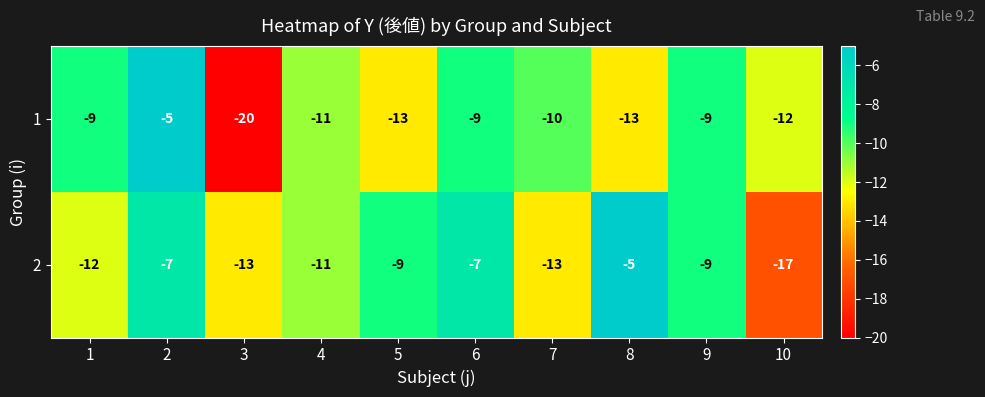

Reading left to right, transcribe all the data shown in this chart.

1: 1=-9	2=-5	3=-20	4=-11	5=-13	6=-9	7=-10	8=-13	9=-9	10=-12
2: 1=-12	2=-7	3=-13	4=-11	5=-9	6=-7	7=-13	8=-5	9=-9	10=-17